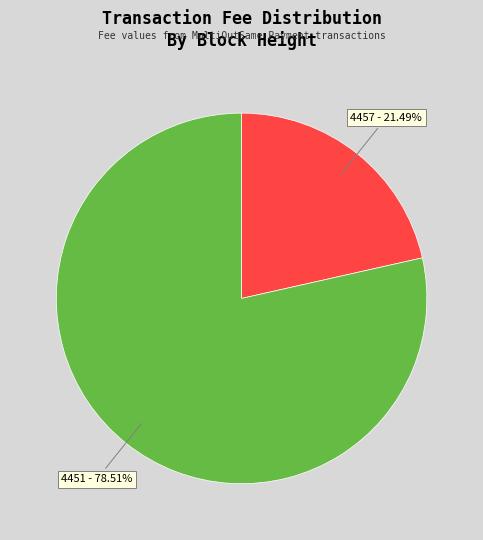

Is there any slice that represents more than half of the pie?

Yes